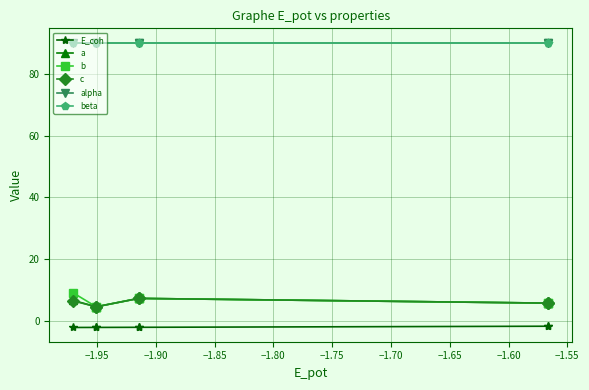

True or false: alpha and E_coh intersect in this chart.

False